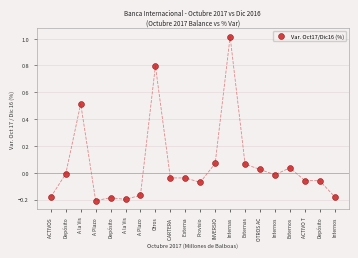

What is the range of Y values (max minus min)?

1.2